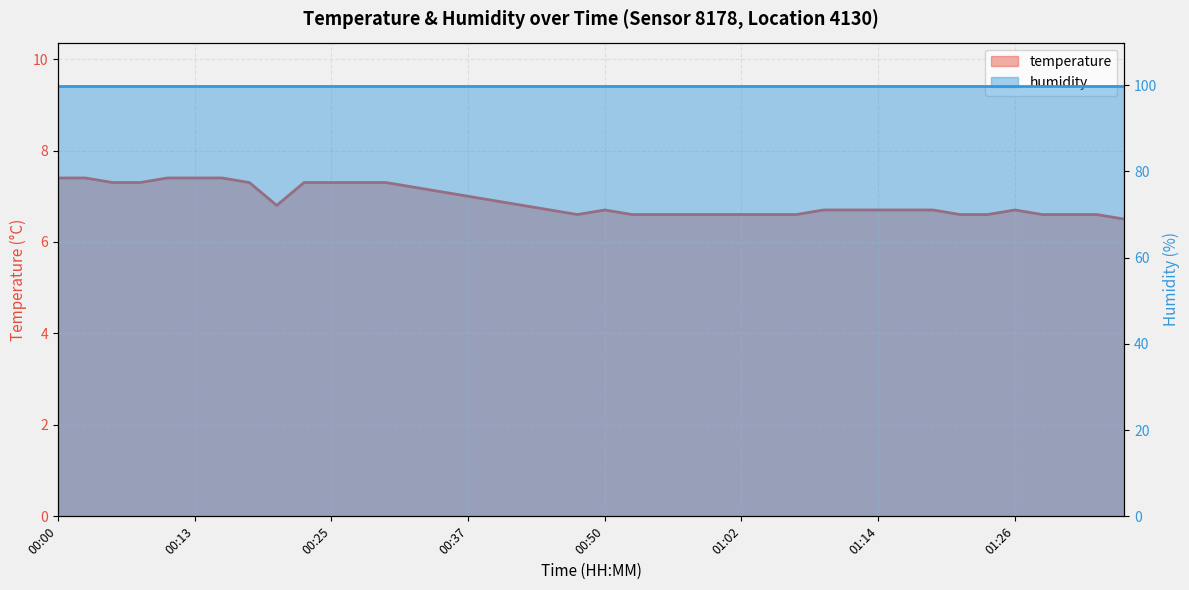

Reading right to left, extract all data points from this chart.

6.5	6.6	6.6	6.6	6.7	6.6	6.6	6.7	6.7	6.7	6.7	6.7	6.6	6.6	6.6	6.6	6.6	6.6	6.6	6.7	6.6	6.7	6.8	6.9	7.0	7.1	7.2	7.3	7.3	7.3	7.3	6.8	7.3	7.4	7.4	7.4	7.3	7.3	7.4	7.4